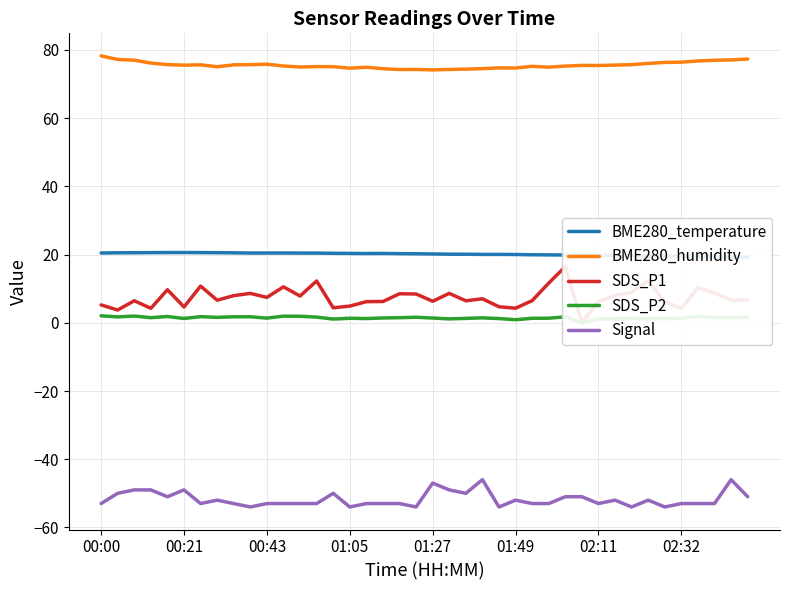

True or false: SDS_P1 and Signal cross at least once.

False